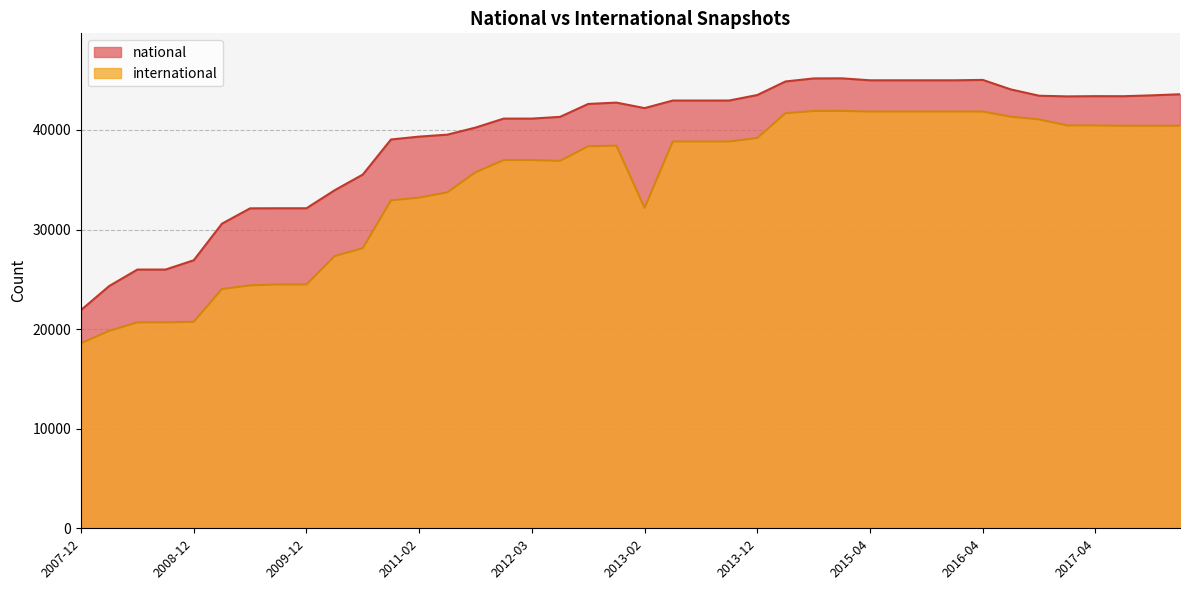

How many categories are shown in the chart?

40